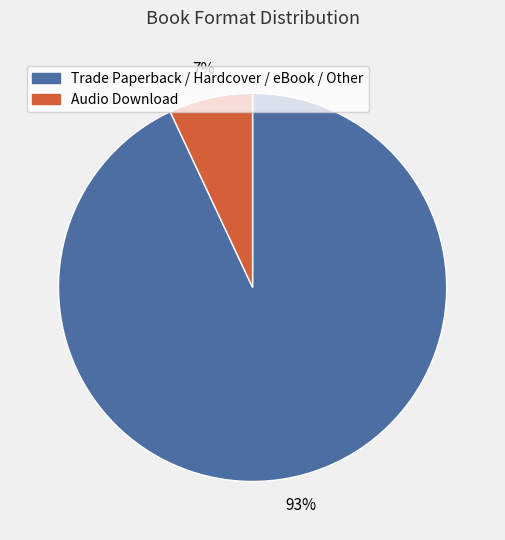

How many segments does this pie chart have?

2